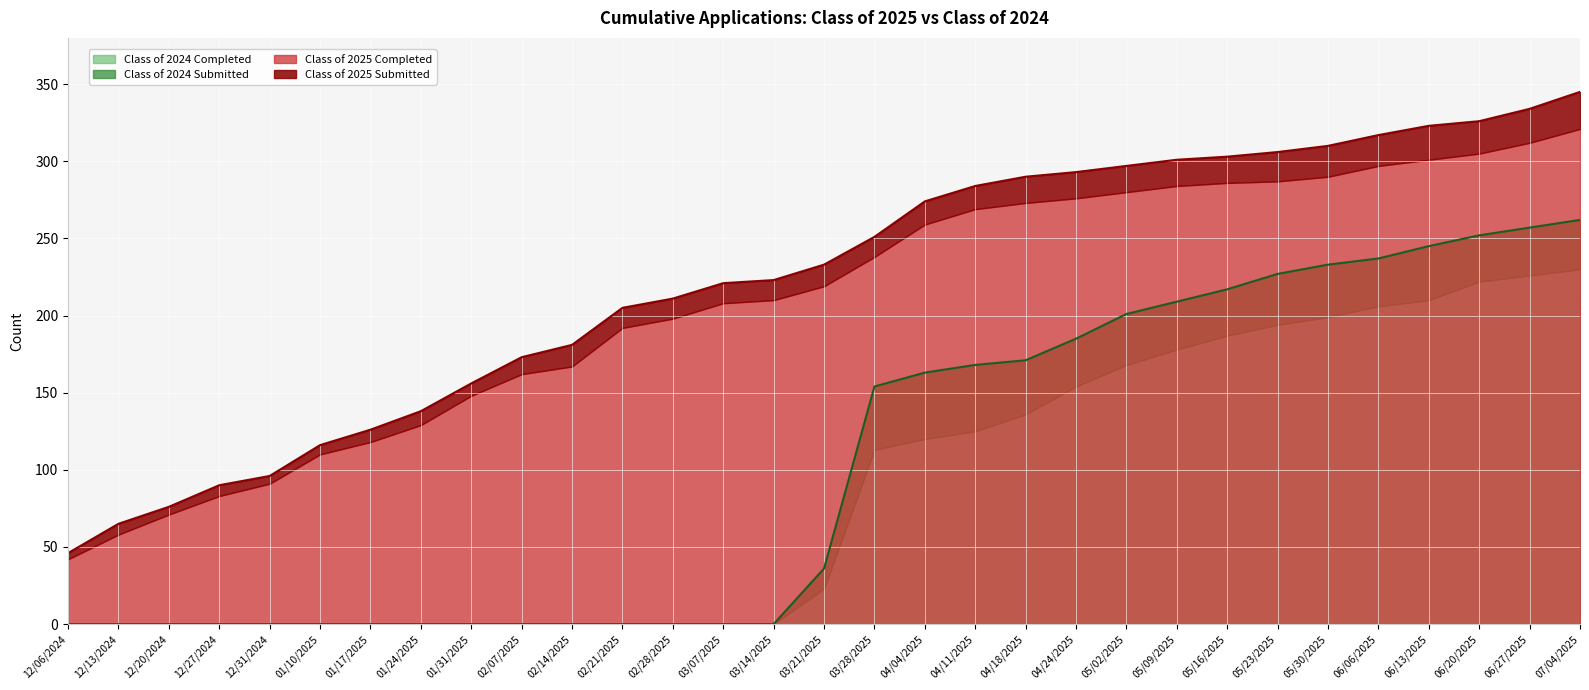

Which series has the widest spread of values?

Class of 2025 Submitted